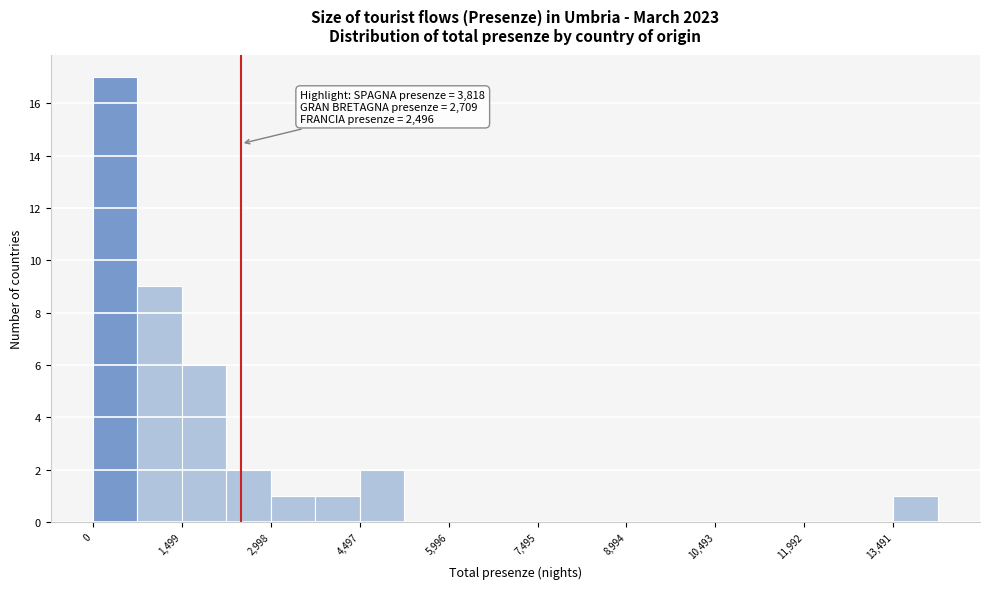

Read against the x-axis, roughly where is the centre of the tallest bar?

400